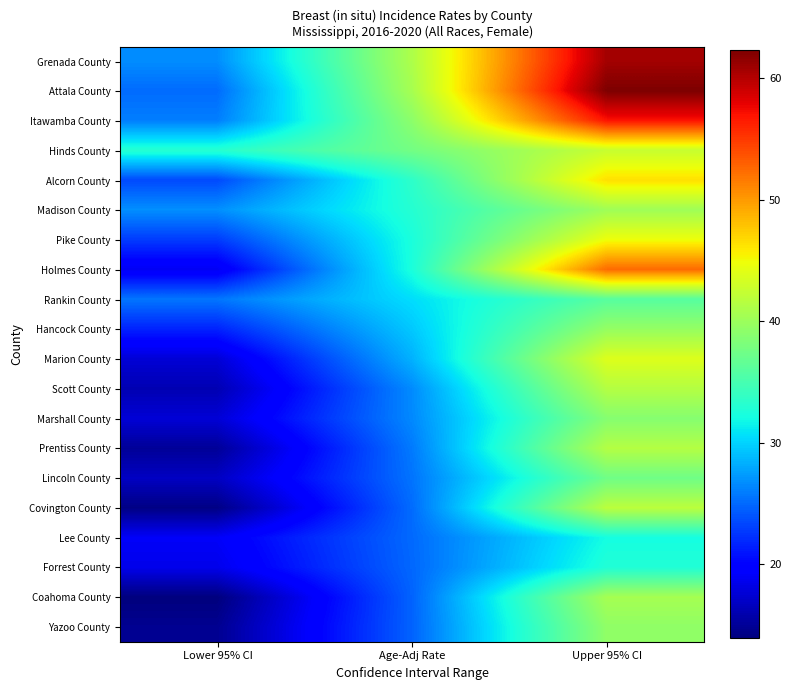

Rank the series at Upper 95% CI from highest to lowest value.

Attala County, Grenada County, Itawamba County, Holmes County, Alcorn County, Pike County, Marion County, Hinds County, Covington County, Scott County, Prentiss County, Coahoma County, Madison County, Hancock County, Yazoo County, Marshall County, Lincoln County, Rankin County, Forrest County, Lee County